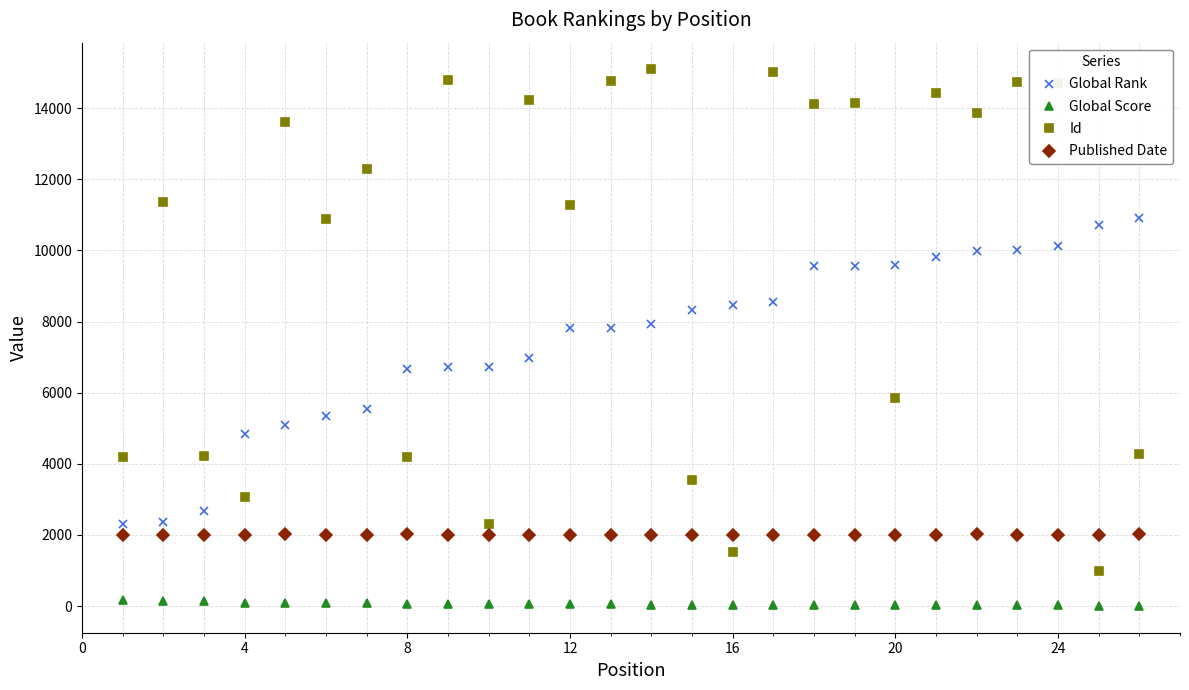

What is the difference between the maximum and minimum values in the Global Score series?

154